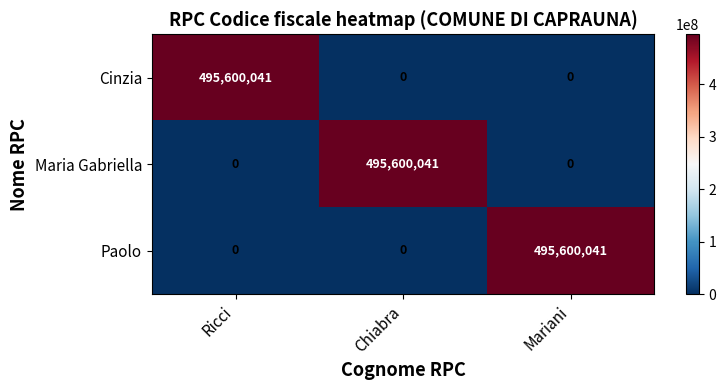

What is the spread (max minus min) of values at Mariani?

495600041